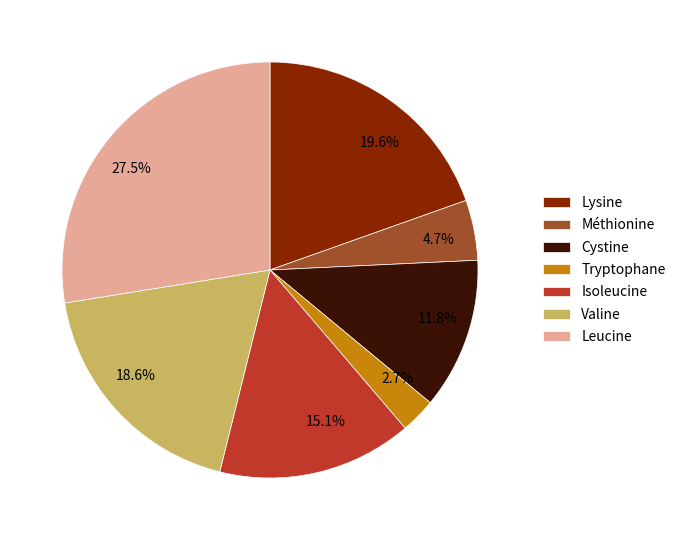

To the nearest percent, what is the difference between the Méthionine and Lysine slice percentages?

15%